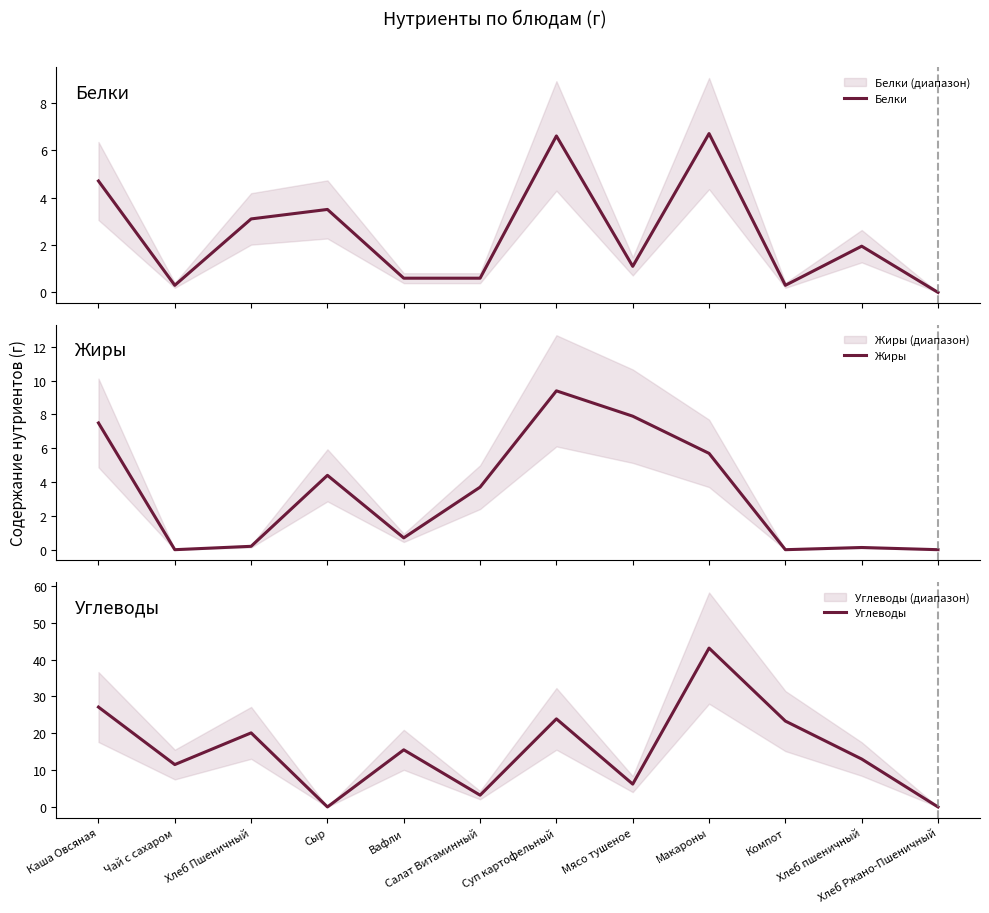

Read the Углеводы value at Компот.

23.3